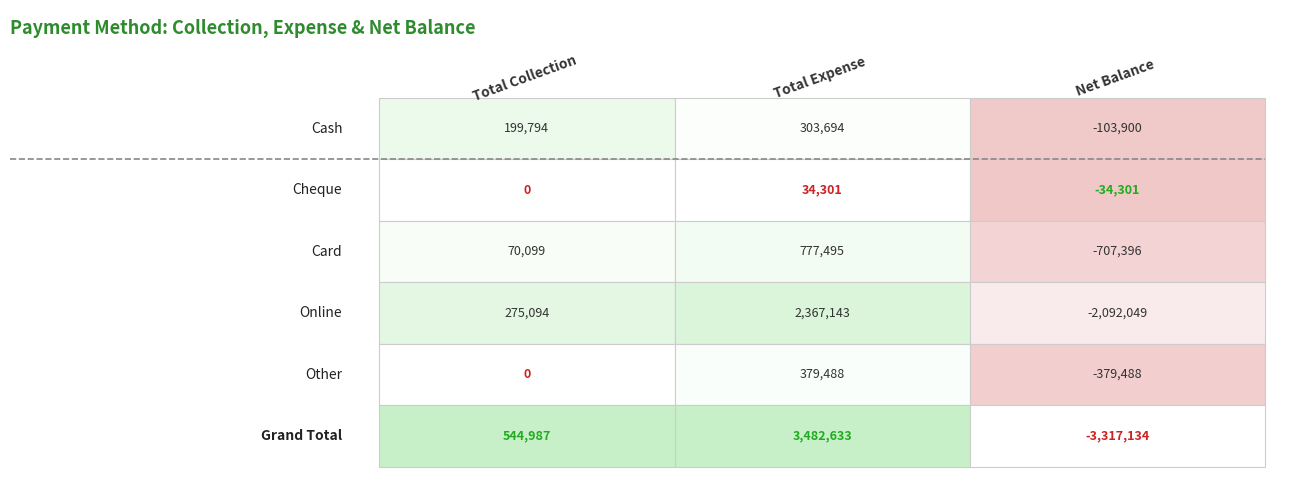

What is the sum of all Net Balance values?

-6634268